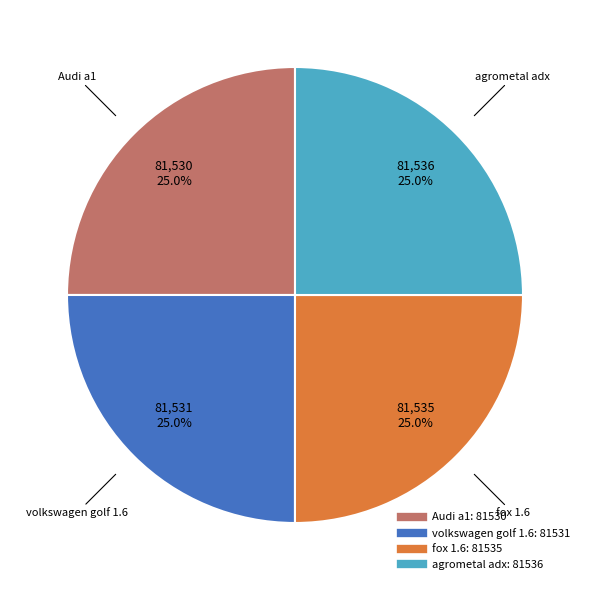

Is there any slice that represents more than half of the pie?

No